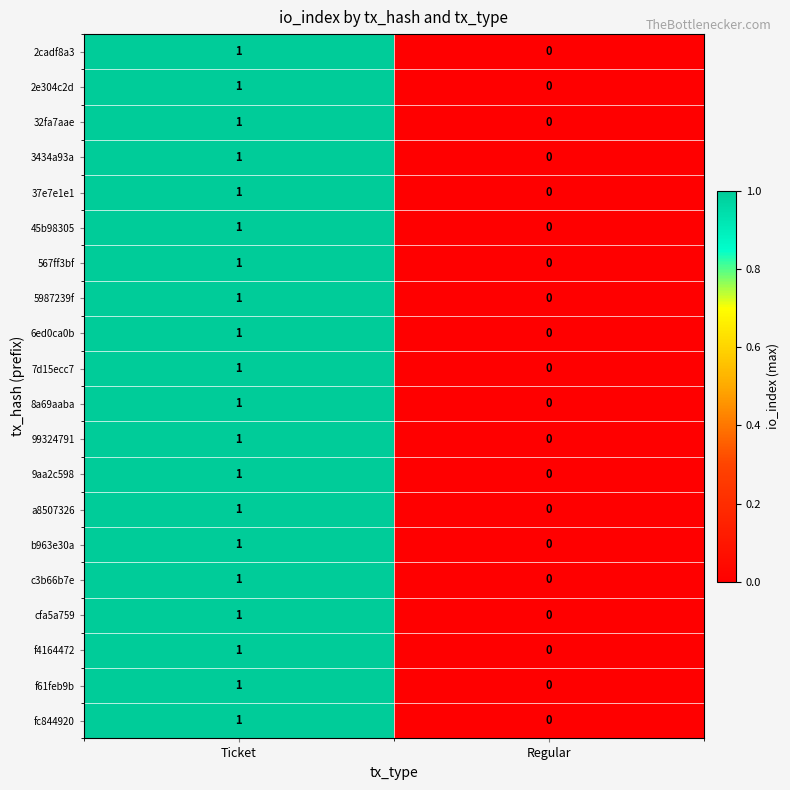

How many data points in 7d15ecc7 are less than 1?

1